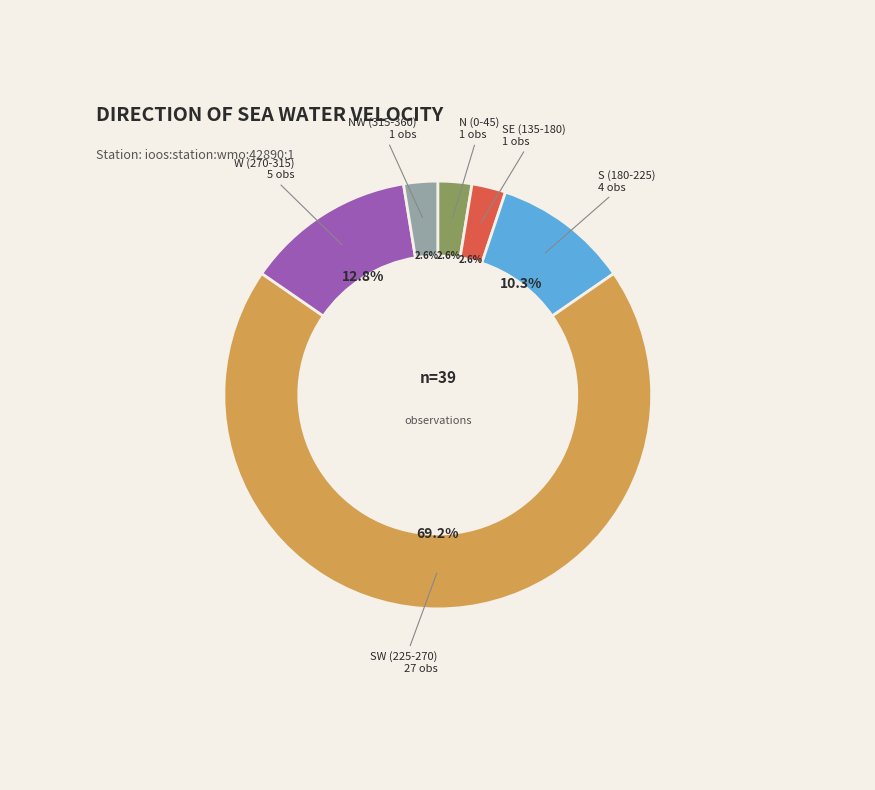

Is there any slice that represents more than half of the pie?

Yes